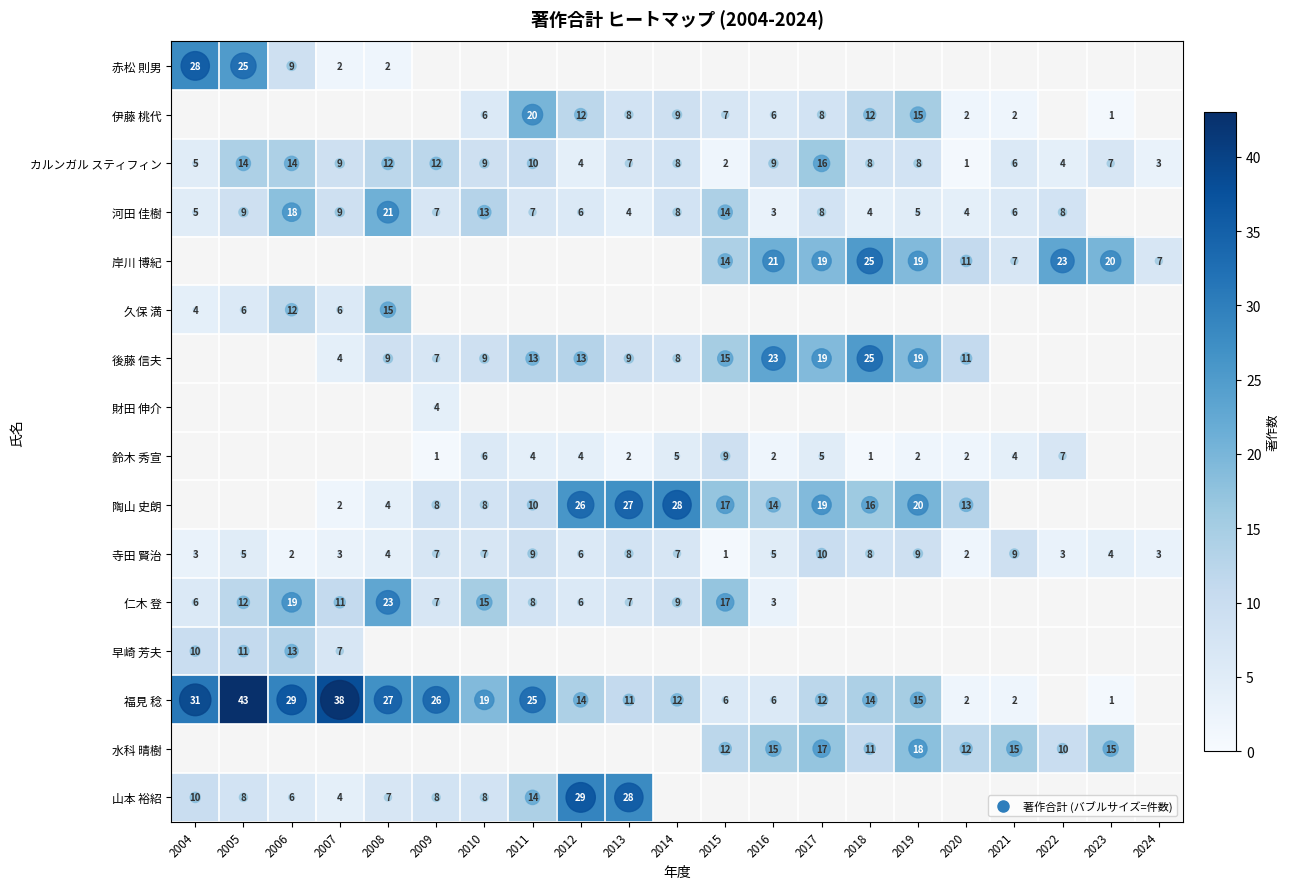

Where is 早崎 芳夫 nearest to the value 10?

2004